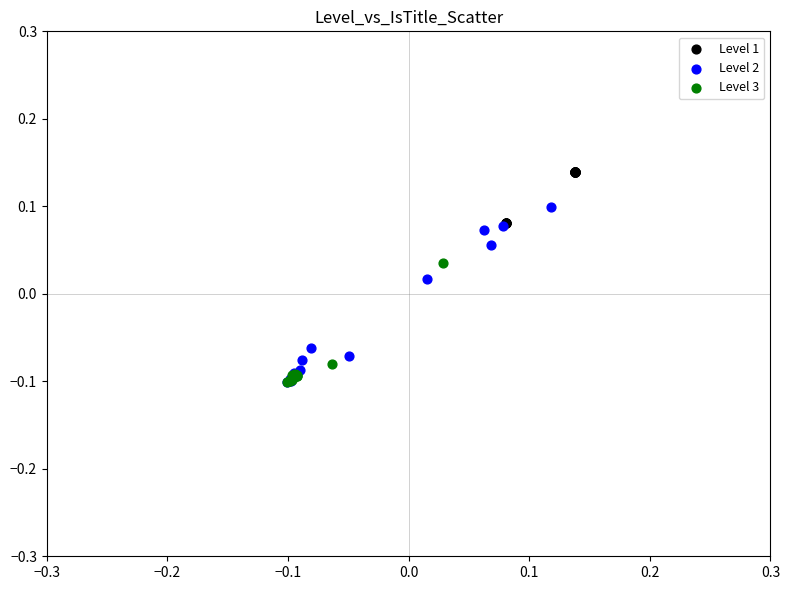

What are all the series names shown in the legend?

Level 1, Level 2, Level 3